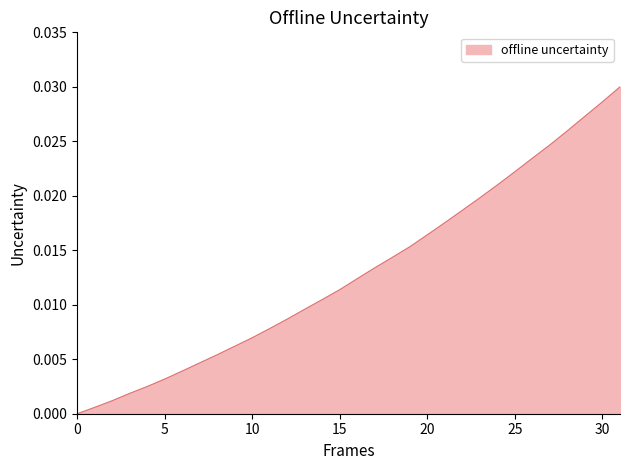

Is this an area chart (filled region under the line)?

Yes